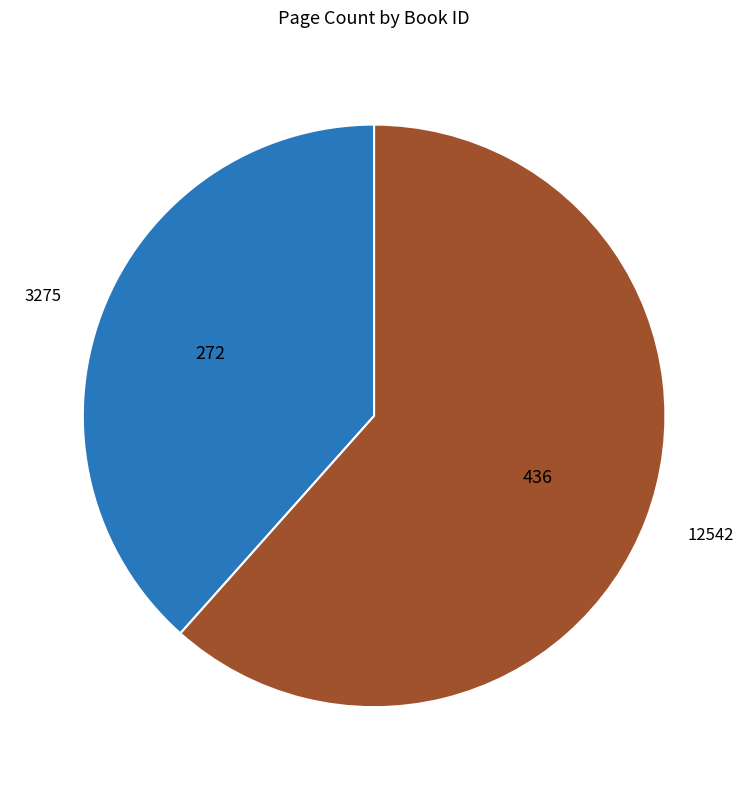

Count the number of slices in the pie.

2